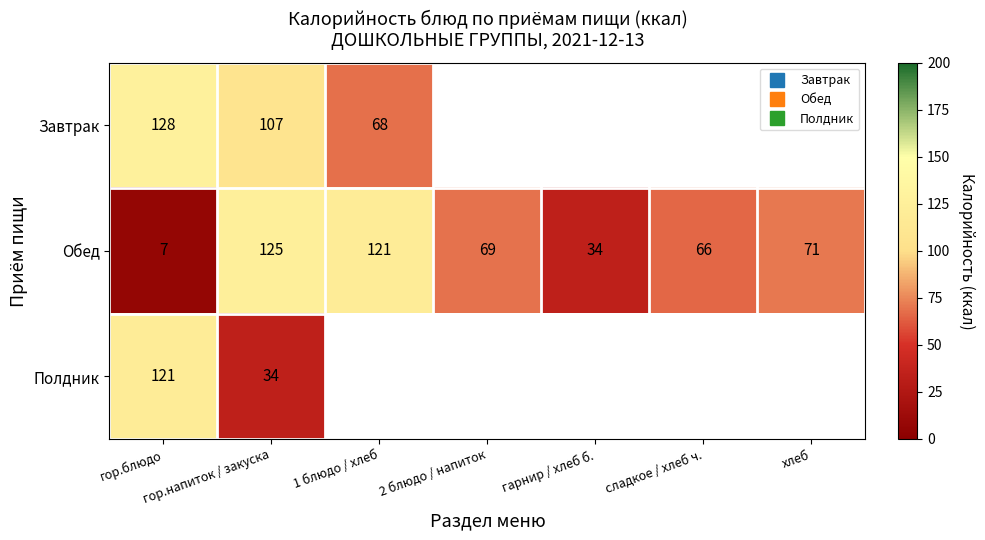

True or false: Полдник has a value of 185.8 at гор.блюдо.

False